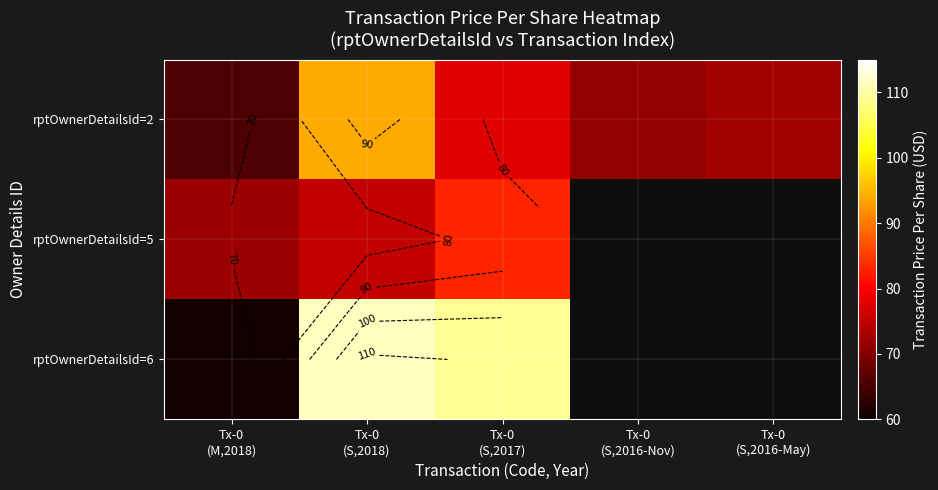

Is it true that rptOwnerDetailsId=2 equals 94.0 at Tx-0 (S,2018)?

True